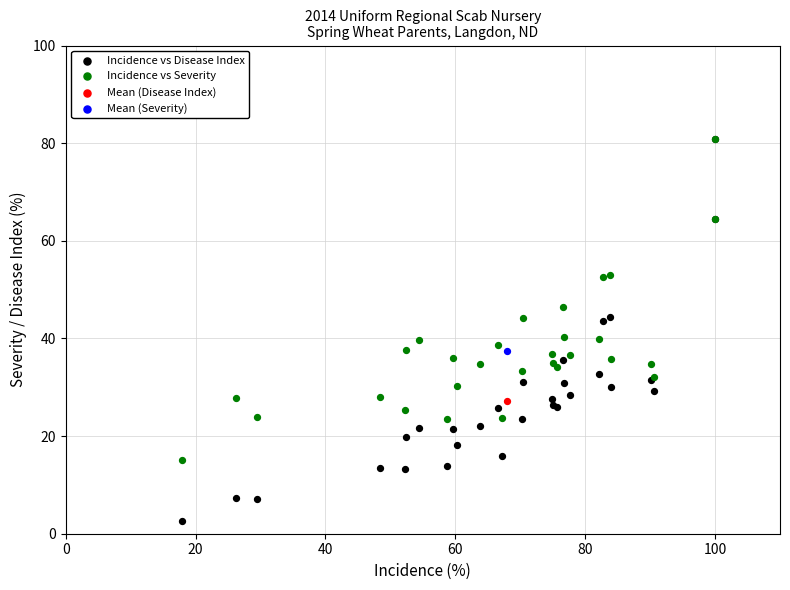

What are all the series names shown in the legend?

Incidence vs Disease Index, Incidence vs Severity, Mean (Disease Index), Mean (Severity)